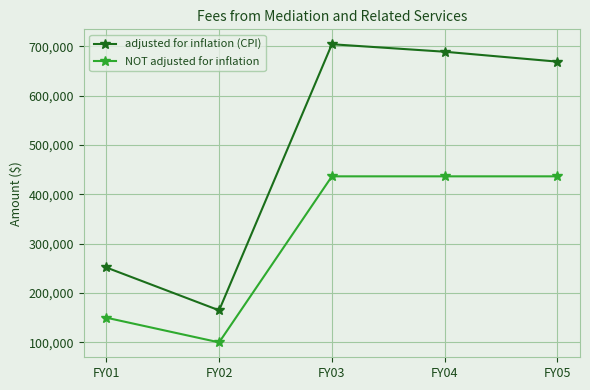

At which category does the chart reach its minimum across all series?

FY02